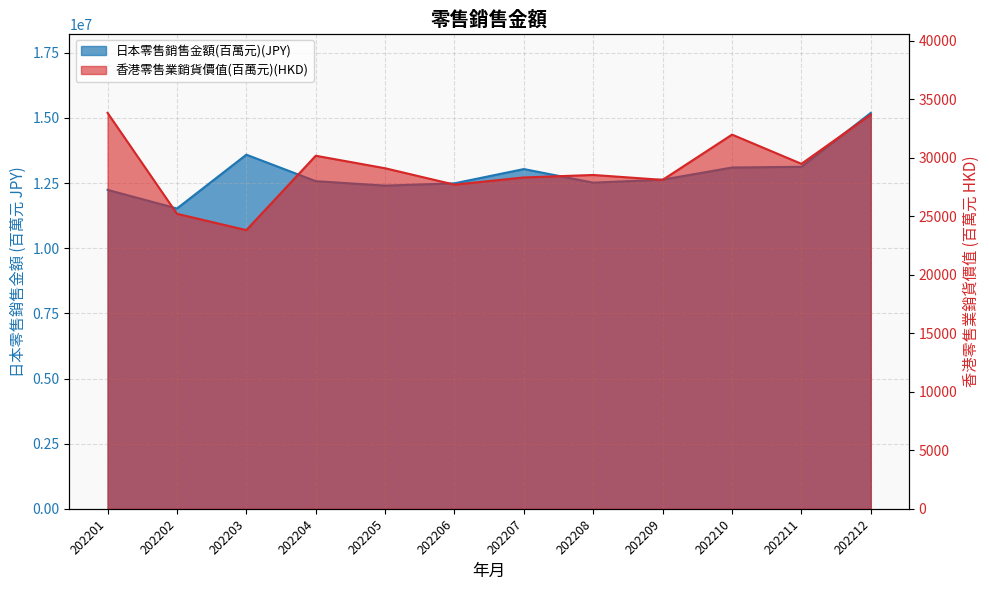

Reading left to right, list all the values displayed in this chart.

日本零售銷售金額(百萬元)(JPY): 202201=12238000	202202=11523000	202203=13588000	202204=12572000	202205=12401000	202206=12489000	202207=13036000	202208=12514000	202209=12630000	202210=13096000	202211=13123000	202212=15191000
香港零售業銷貨價值(百萬元)(HKD): 202201=33835	202202=25213	202203=23816	202204=30173	202205=29105	202206=27703	202207=28319	202208=28531	202209=28113	202210=31979	202211=29483	202212=33692